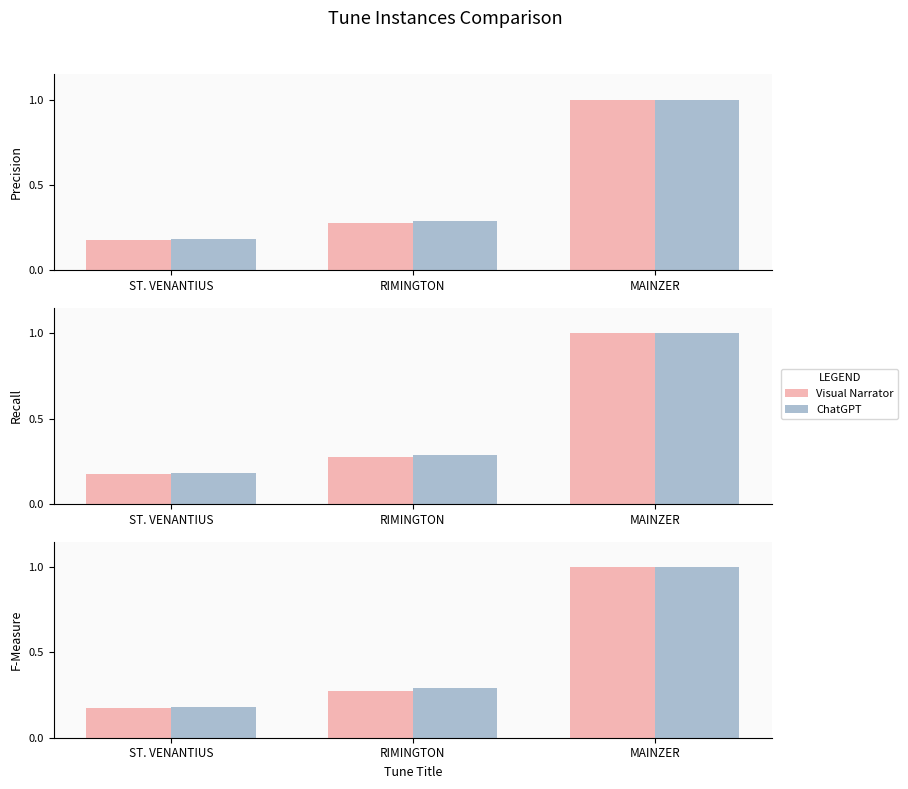

At ST. VENANTIUS, list the series in order from largest to smallest.

ChatGPT, Visual Narrator